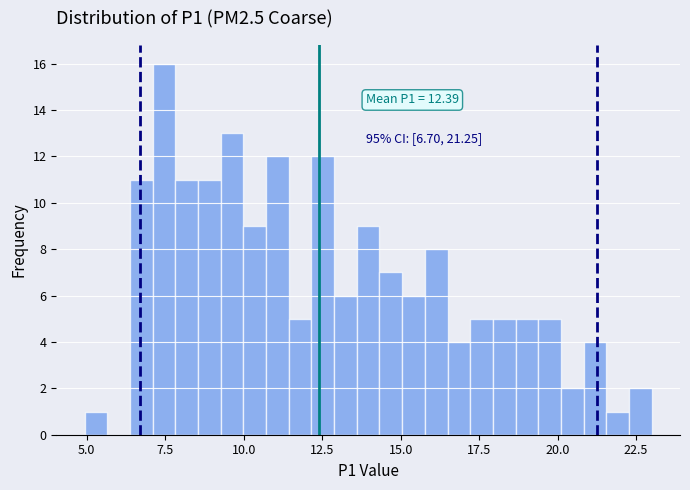

Read against the x-axis, roughly where is the centre of the tallest bar?

7.5